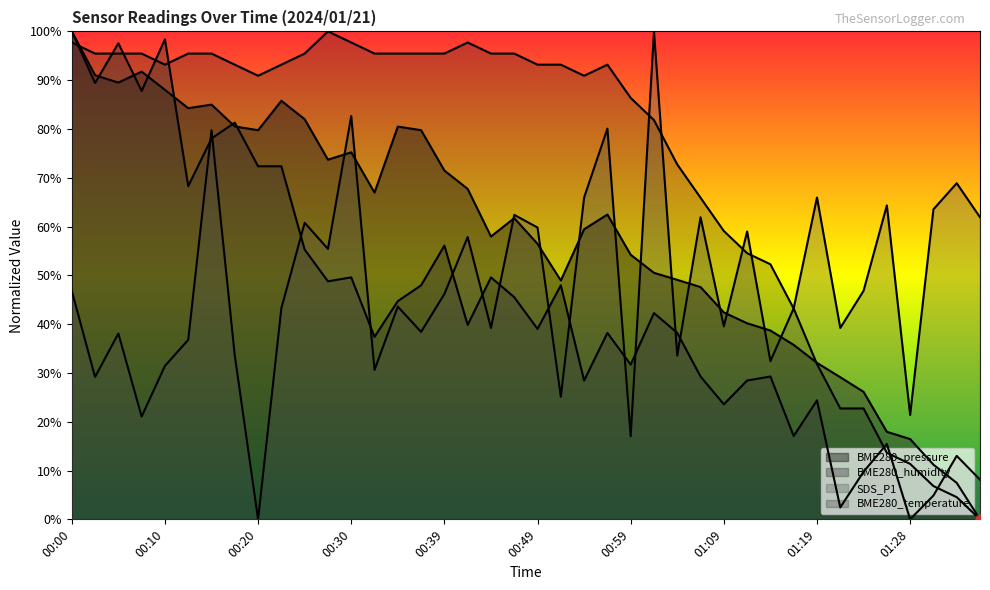

What is the total value across all series at 00:52?

2.2